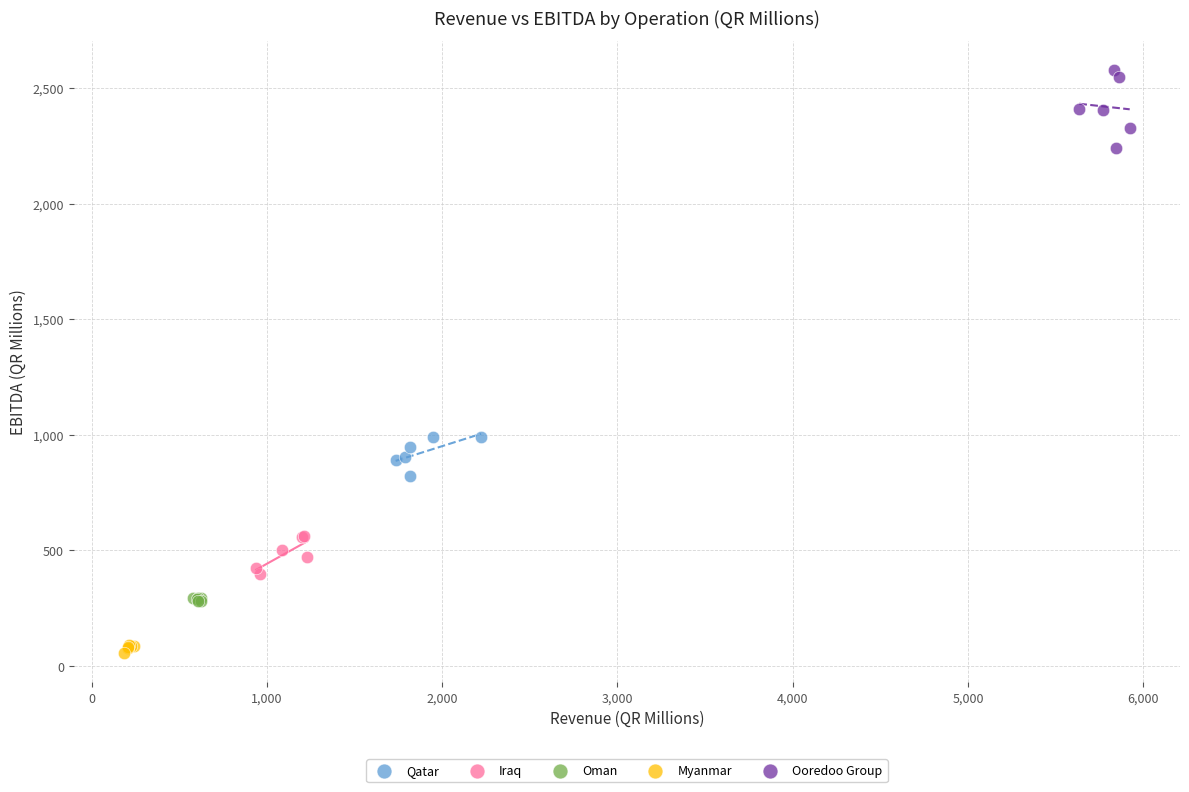

What are all the series names shown in the legend?

Qatar, Iraq, Oman, Myanmar, Ooredoo Group